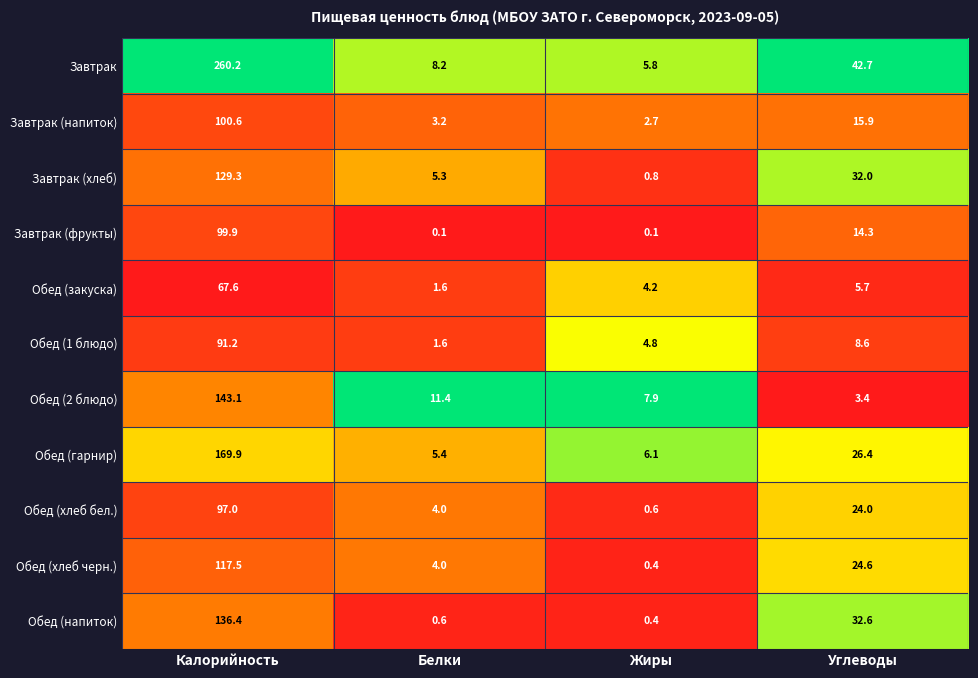

The value of Обед (1 блюдо) at Углеводы is 4.2. True or false?

False